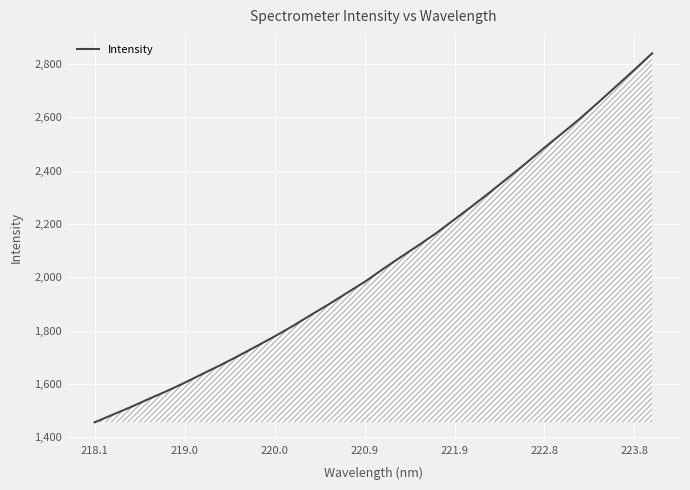

What is the smallest value displayed?

1456.3